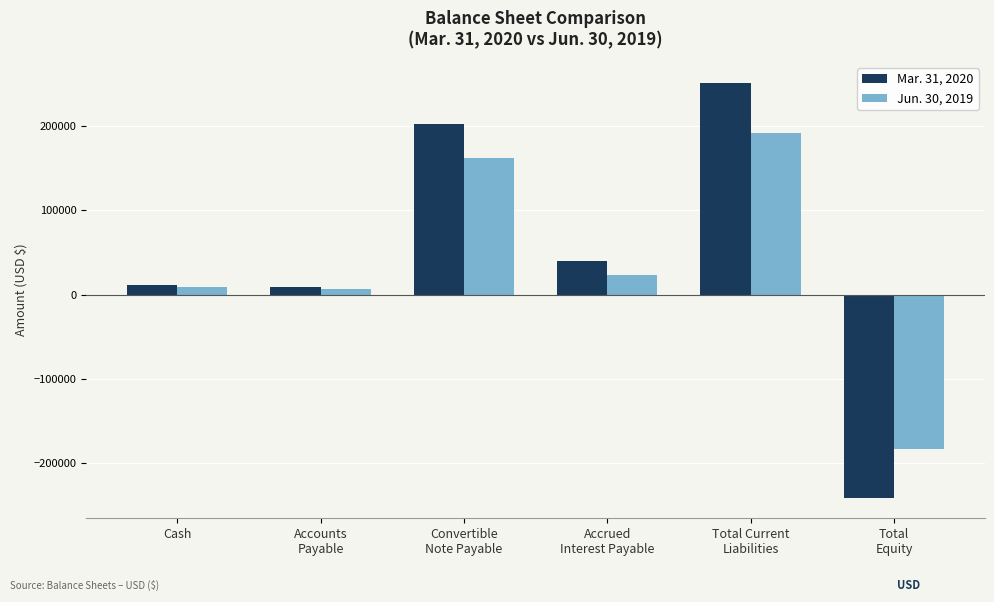

Which series has the widest spread of values?

Mar. 31, 2020